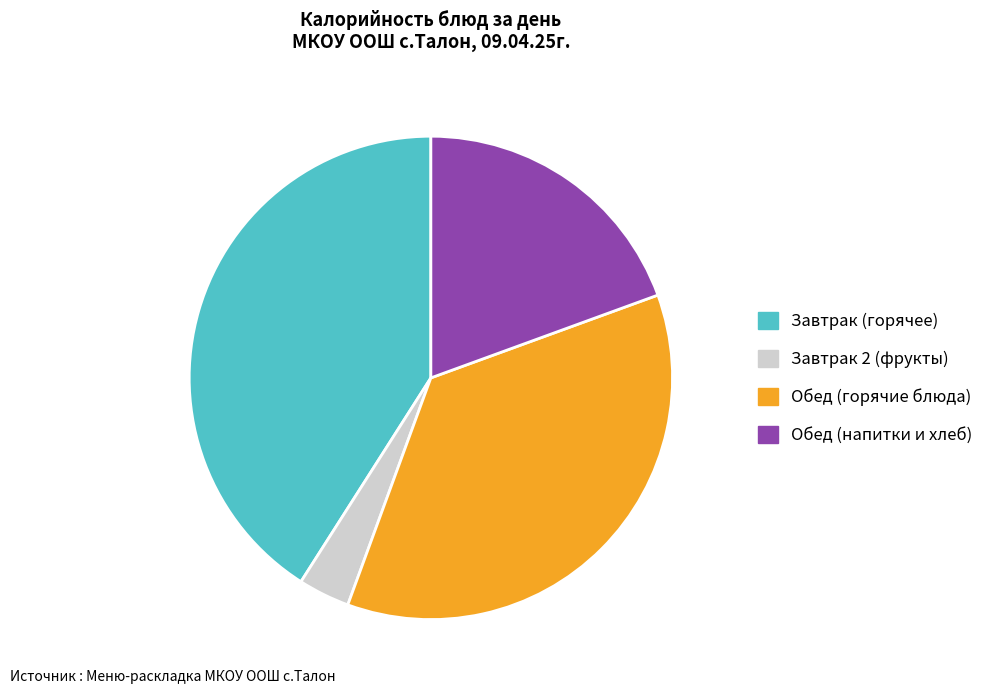

Is there a majority slice in this chart?

No